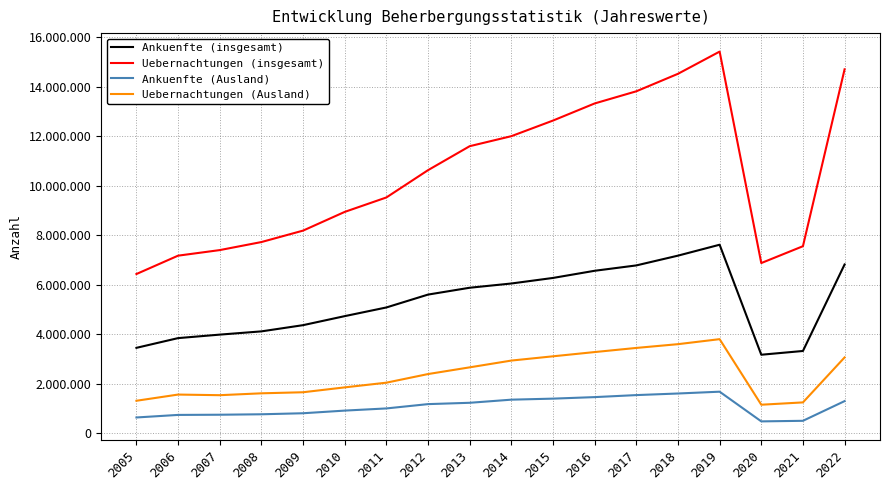

Is this an area chart (filled region under the line)?

No